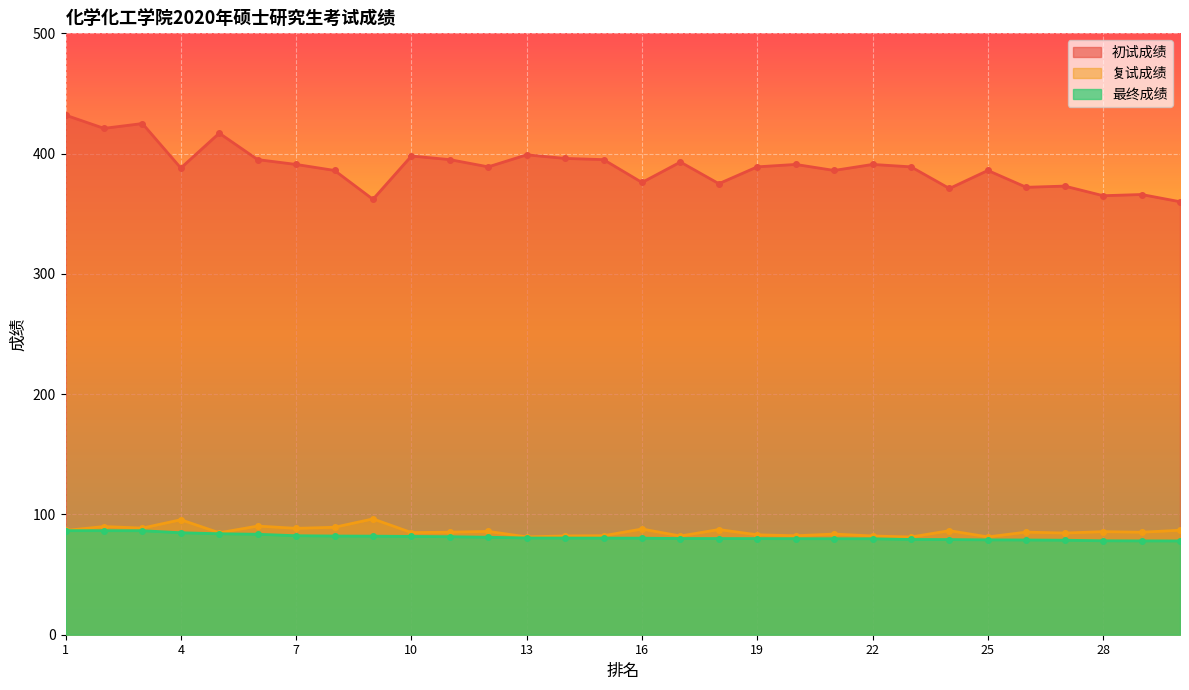

How many interior local valleys does the 复试成绩 series have?

11